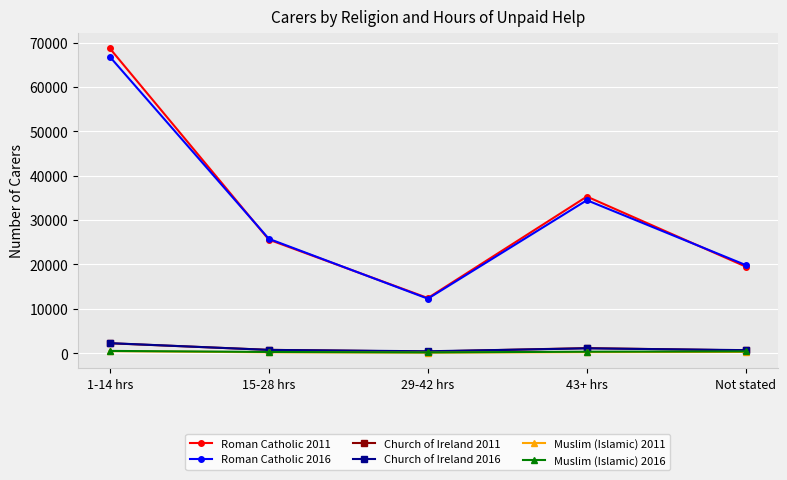

At which label does Roman Catholic 2016 reach its minimum?

29-42 hrs